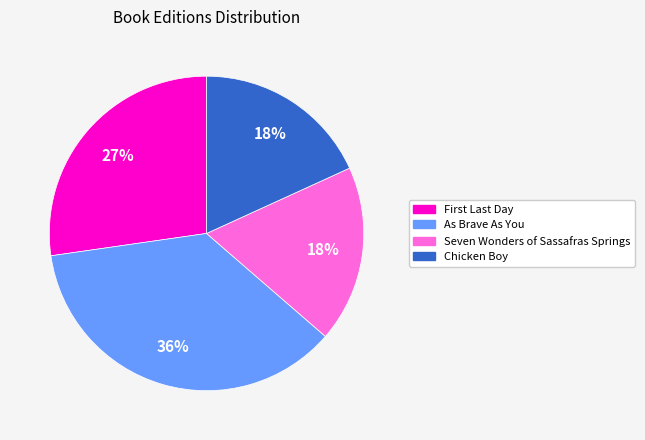

What is the largest slice in the pie chart?

As Brave As You